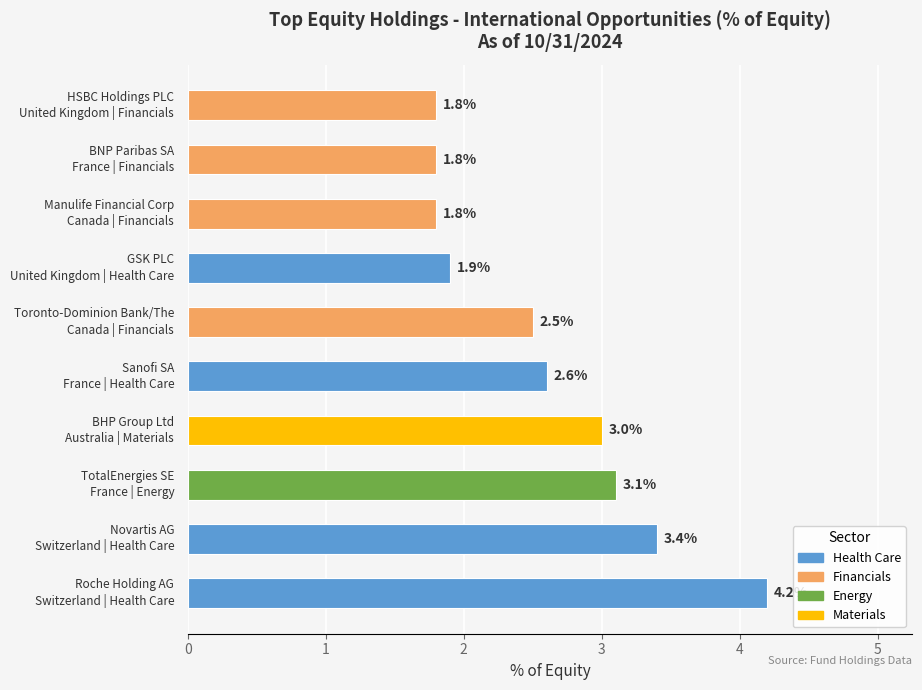

What is the smallest value displayed?

1.8